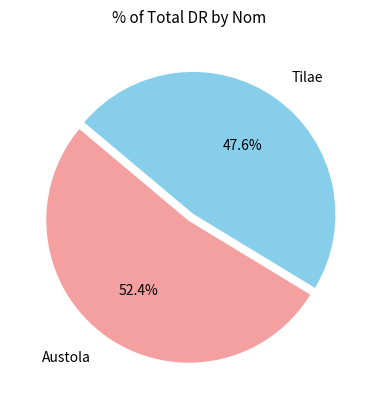

Which category has the smallest portion of the pie?

Tilae